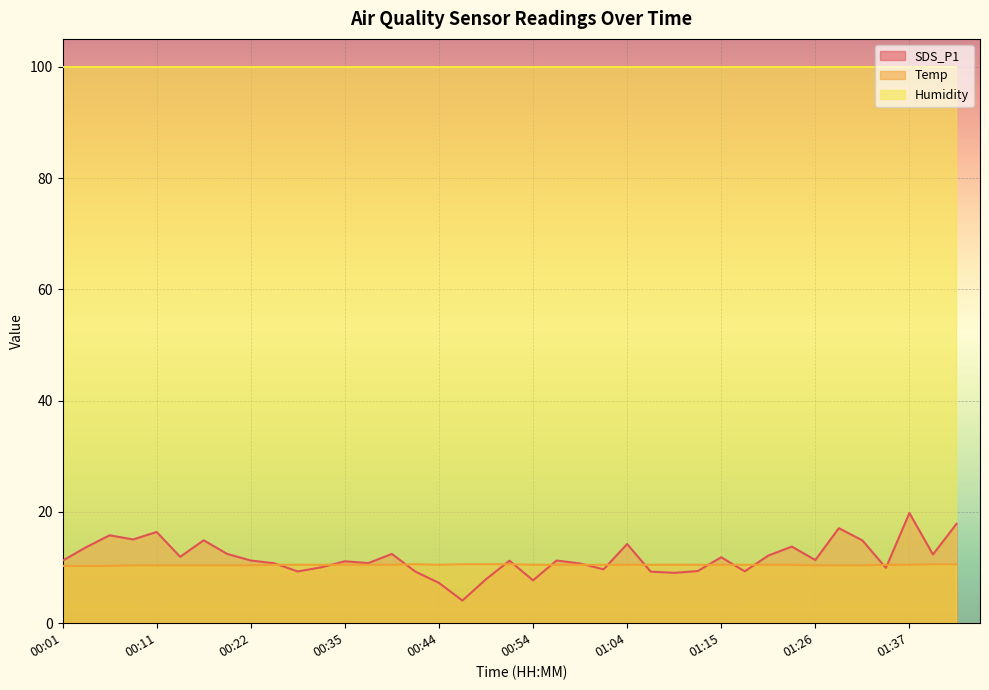

The value of Temp at 01:21 is 16.2. True or false?

False